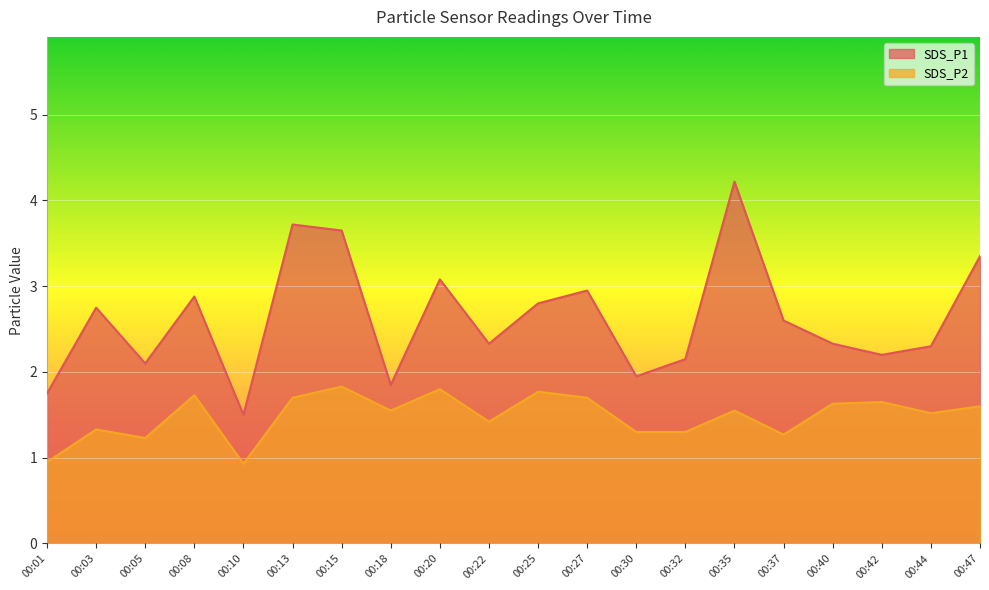

Which category has the highest value across all series?

00:35